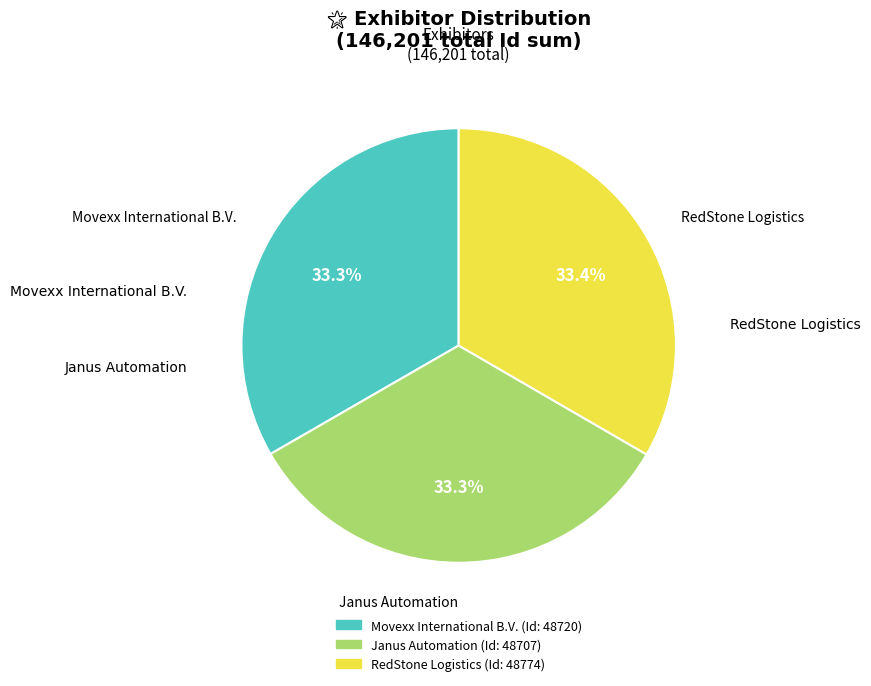

Is there a majority slice in this chart?

No